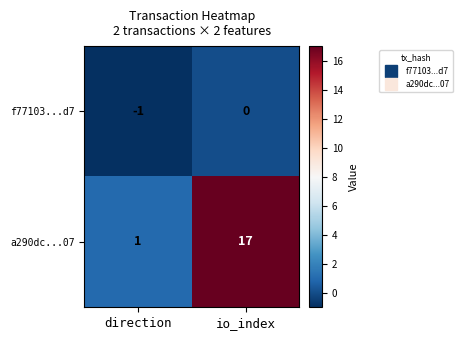

What is the total value across all series at io_index?

17